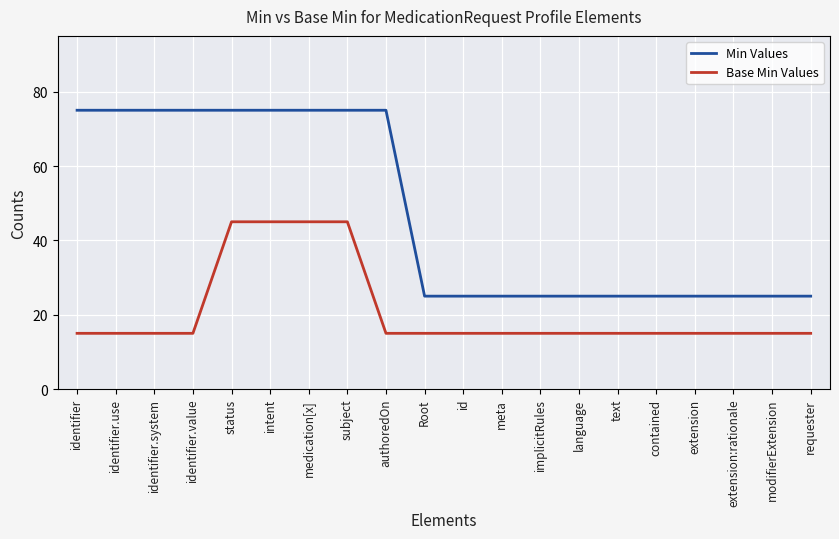

Does the chart display data point markers on the line(s)?

No